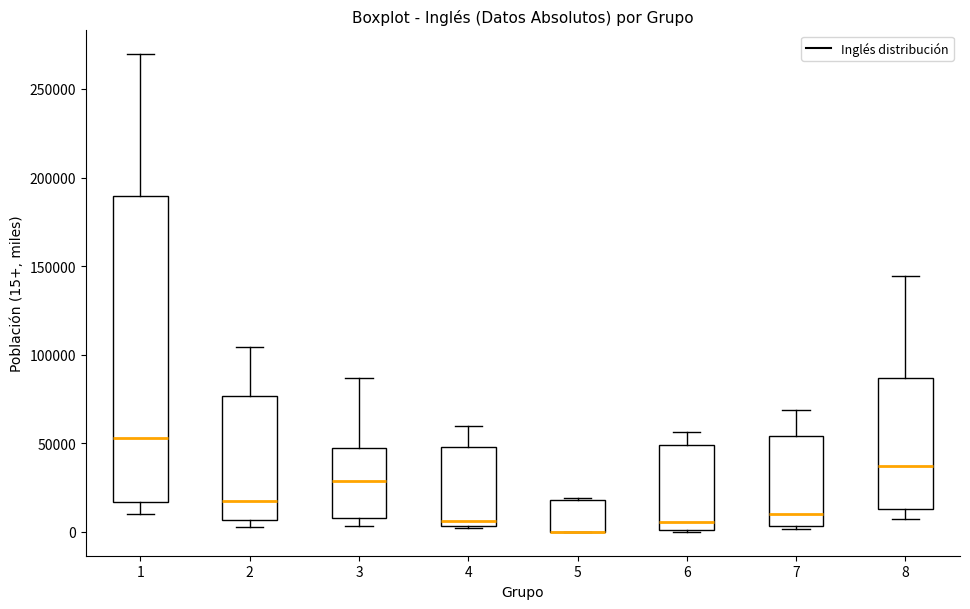

Where is the upper edge of the box at x = 2 on the y-axis? The values are not printed on the chart, so give them approximately, as read against the axis.

75000